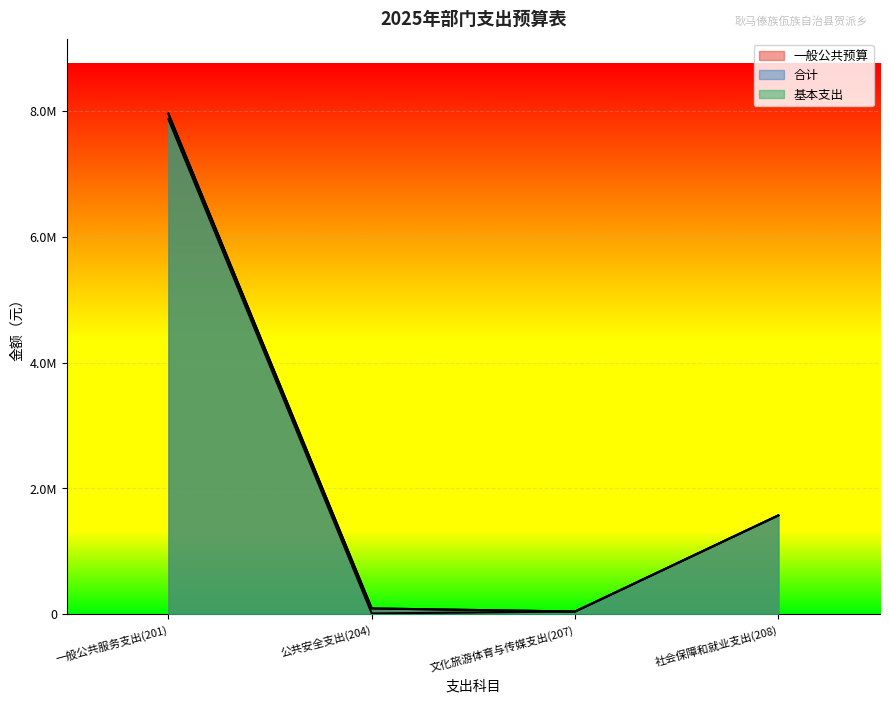

What is the spread (max minus min) of values at 一般公共服务支出(201)?

87500.0